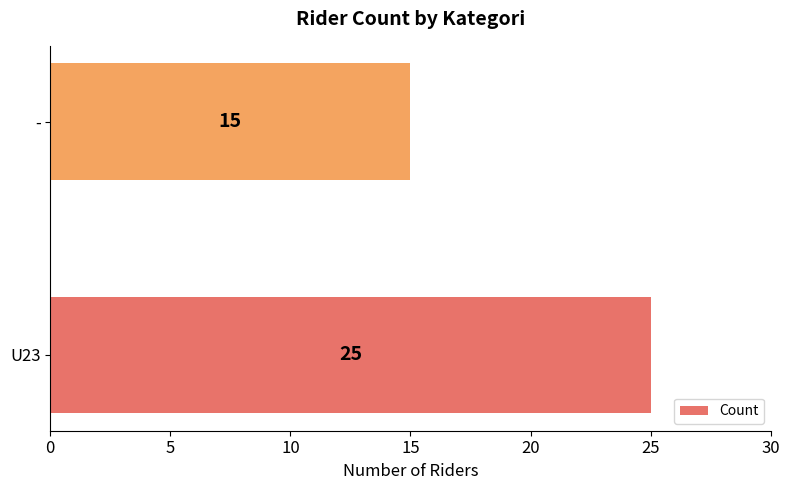

What is the sum of all values?

40